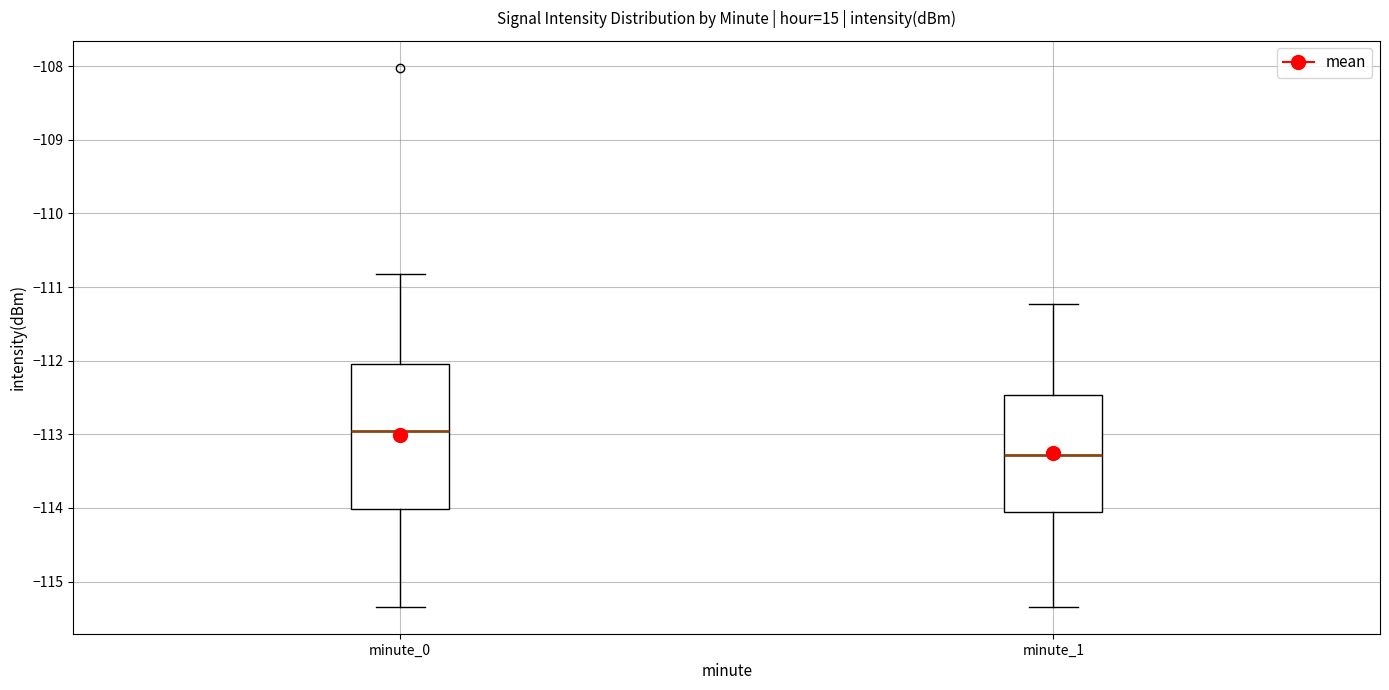

Reading left to right, read every box against the y-axis: the position of its median line, the range the box covers, and the ends of its whiskers. The values are not printed on the chart, so give them approximately, as read against the axis.

minute_0: median -113.0, box -114.0 to -112.0, whiskers -115.3 to -110.8
minute_1: median -113.3, box -114.1 to -112.5, whiskers -115.3 to -111.2